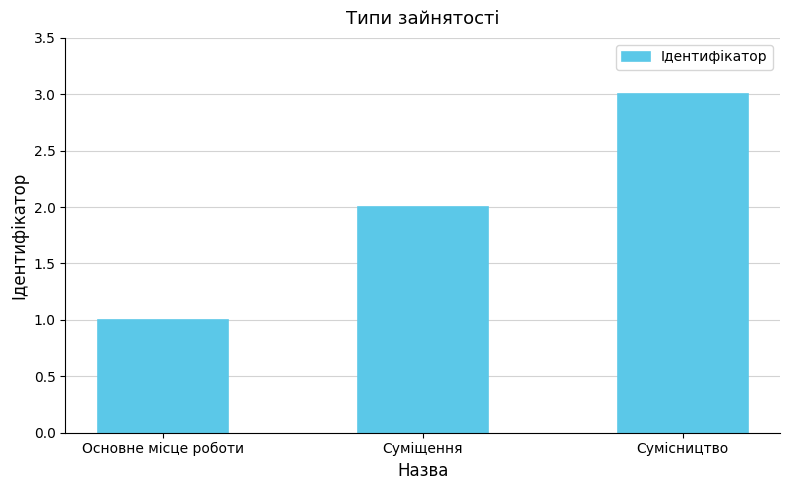

Which category has the highest value across all series?

Сумісництво